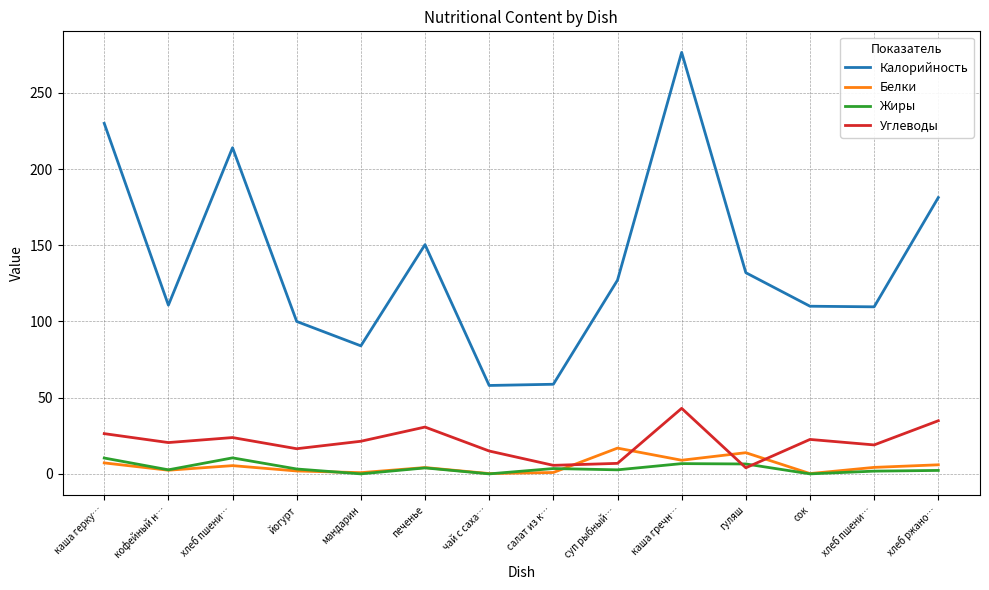

How many interior local peaks does the Калорийность series have?

3